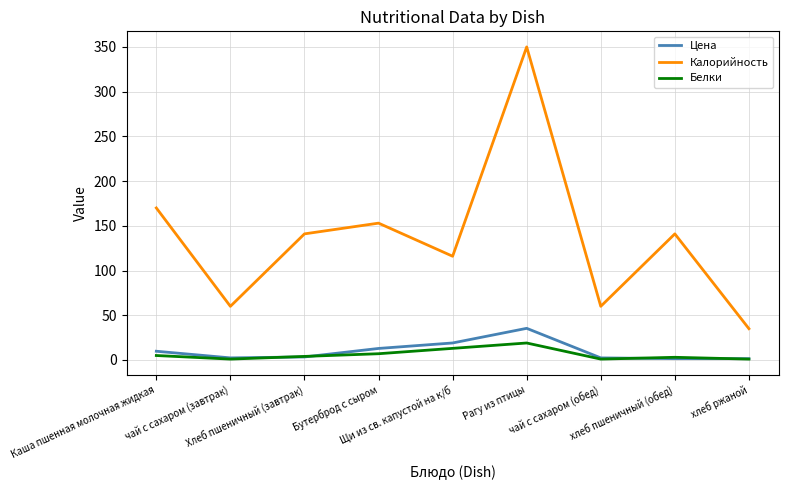

What is the minimum value for Калорийность?

35.0